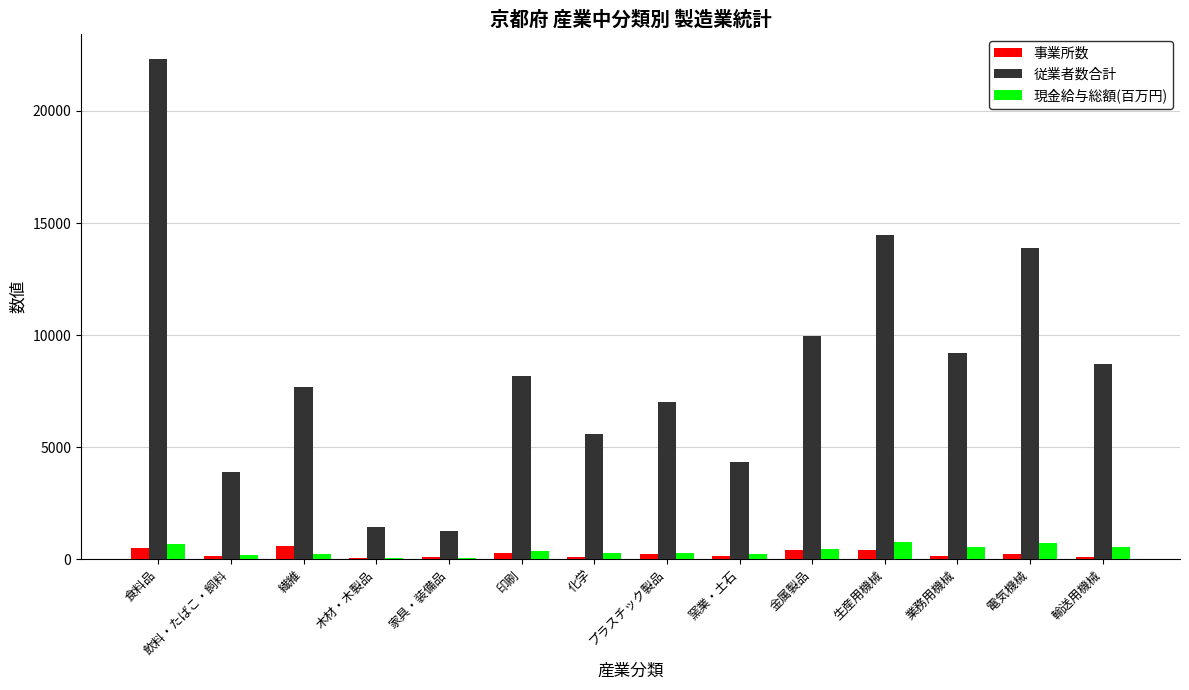

What is the greatest value displayed?

22328